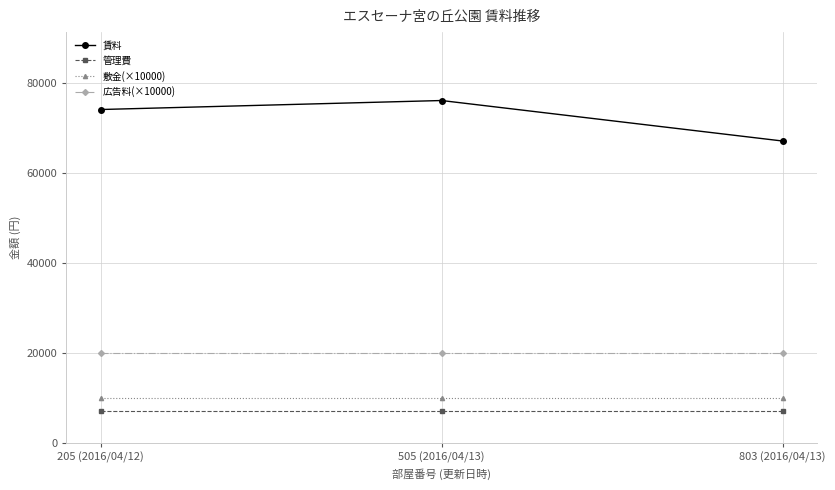

How many lines are shown in the chart?

4